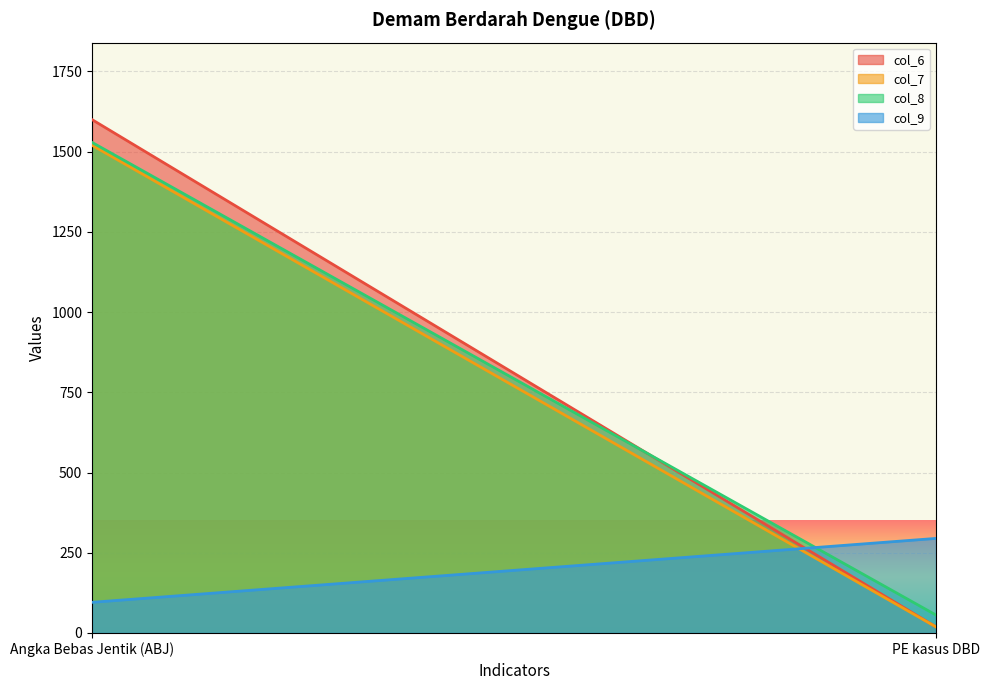

What is the difference between the col_6 values at PE kasus DBD and Angka Bebas Jentik (ABJ)?

1581.0